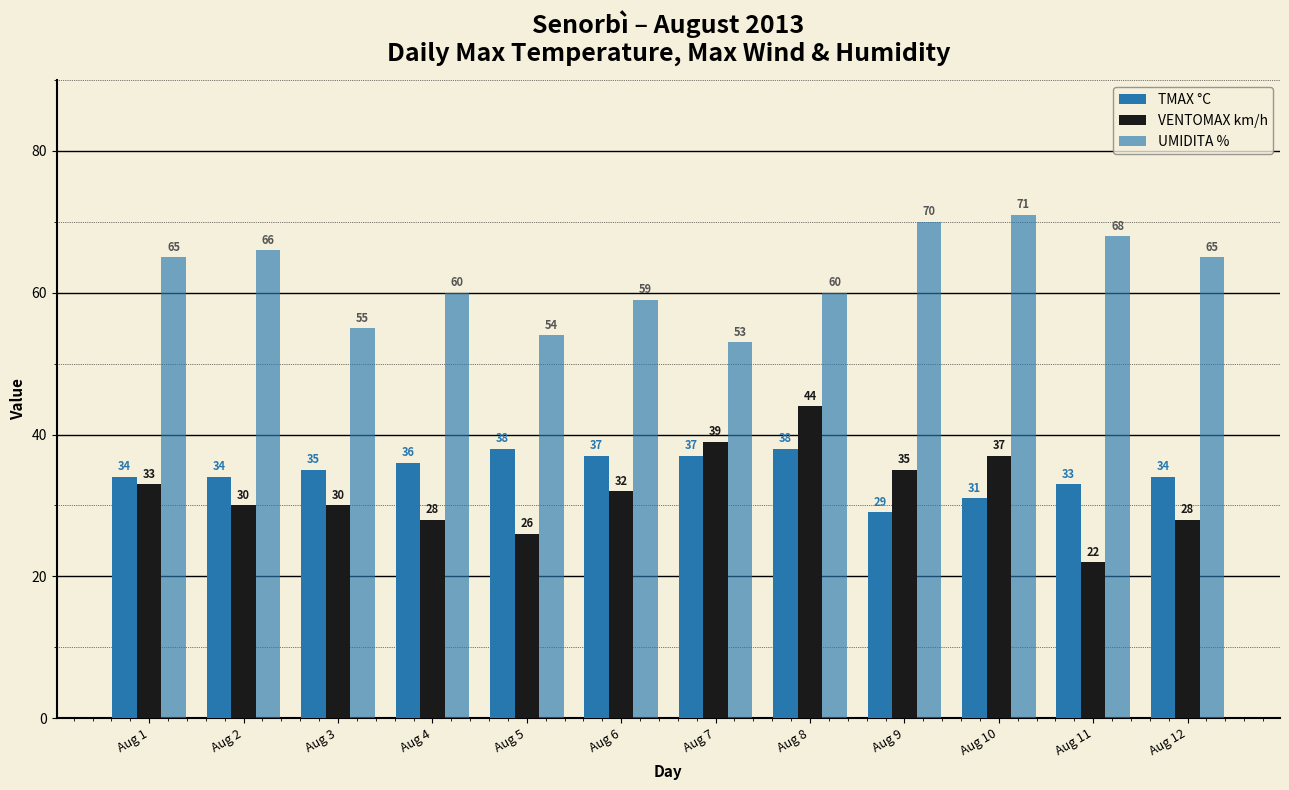

Reading right to left, transcribe all the data shown in this chart.

TMAX °C: Aug 12=34	Aug 11=33	Aug 10=31	Aug 9=29	Aug 8=38	Aug 7=37	Aug 6=37	Aug 5=38	Aug 4=36	Aug 3=35	Aug 2=34	Aug 1=34
VENTOMAX km/h: Aug 12=28	Aug 11=22	Aug 10=37	Aug 9=35	Aug 8=44	Aug 7=39	Aug 6=32	Aug 5=26	Aug 4=28	Aug 3=30	Aug 2=30	Aug 1=33
UMIDITA %: Aug 12=65	Aug 11=68	Aug 10=71	Aug 9=70	Aug 8=60	Aug 7=53	Aug 6=59	Aug 5=54	Aug 4=60	Aug 3=55	Aug 2=66	Aug 1=65